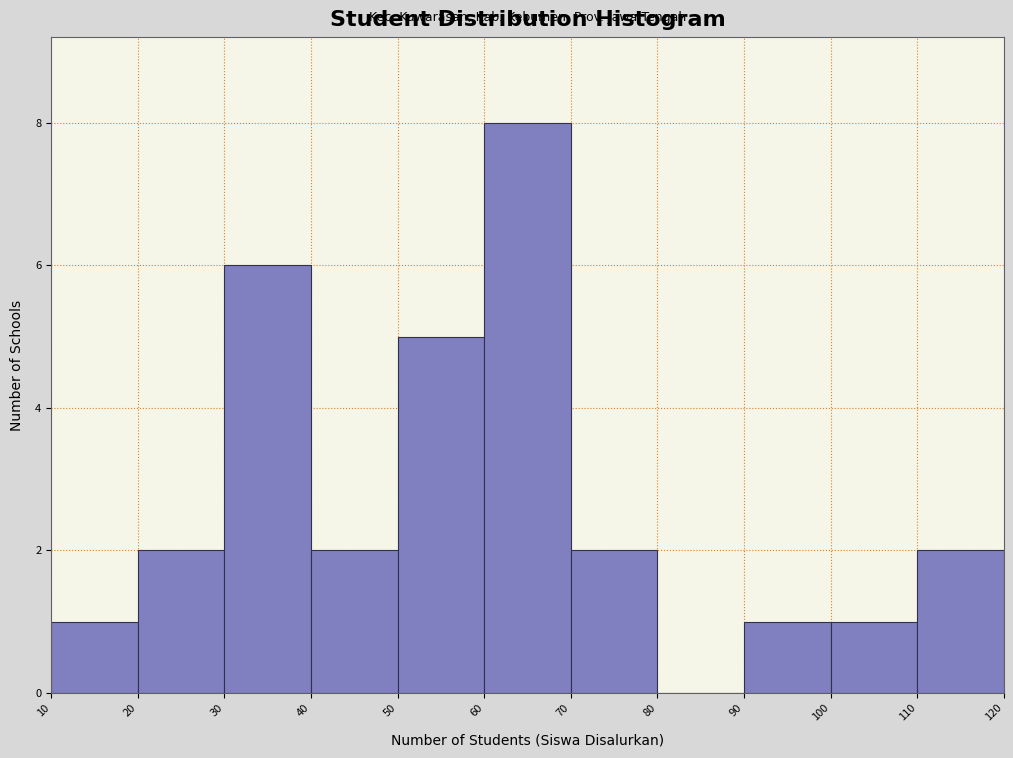

Which range on the x-axis has the tallest bar?

60 to 70